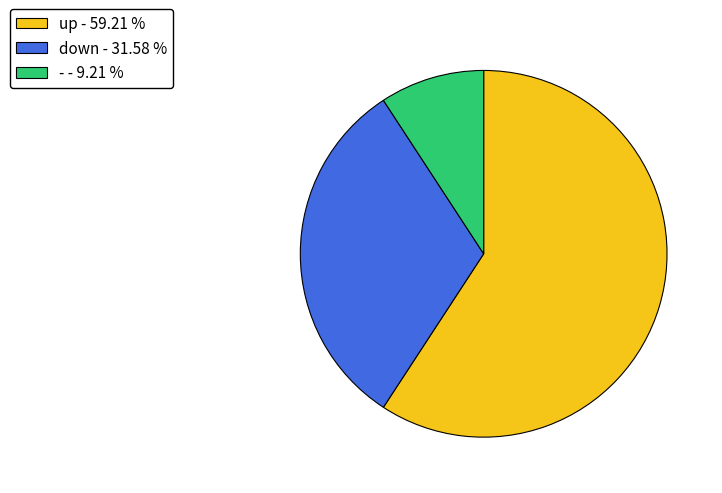

Which slice is the smallest?

-